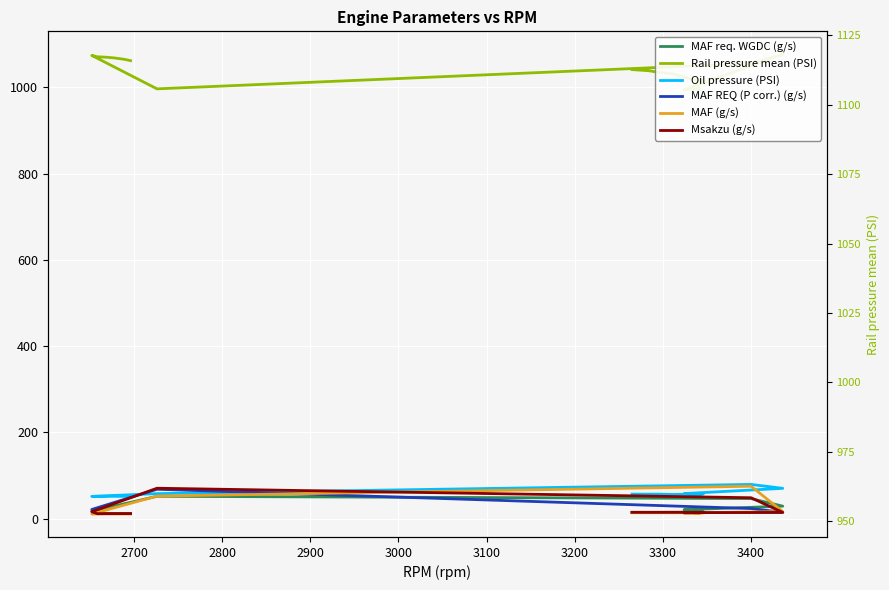

What is the difference between the maximum and minimum values in the Msakzu (g/s) series?

58.9